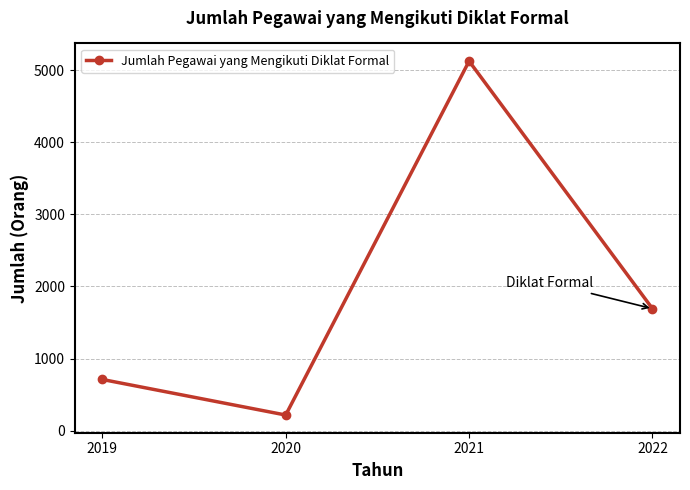

Rank the categories by value from highest to lowest.

2021, 2022, 2019, 2020